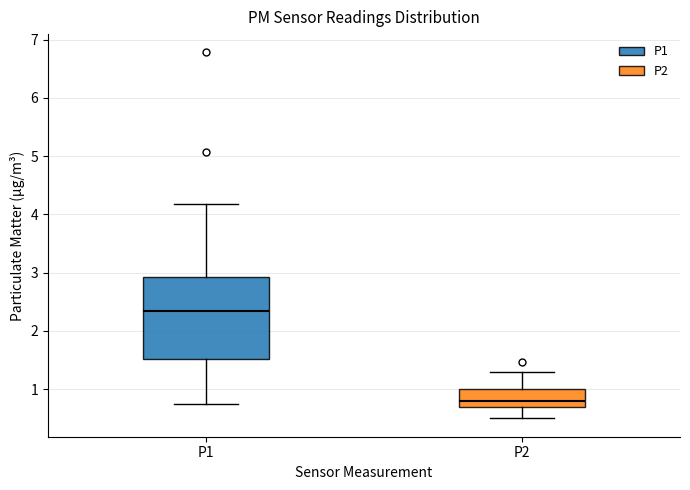

Which box has the lowest median line?

P2